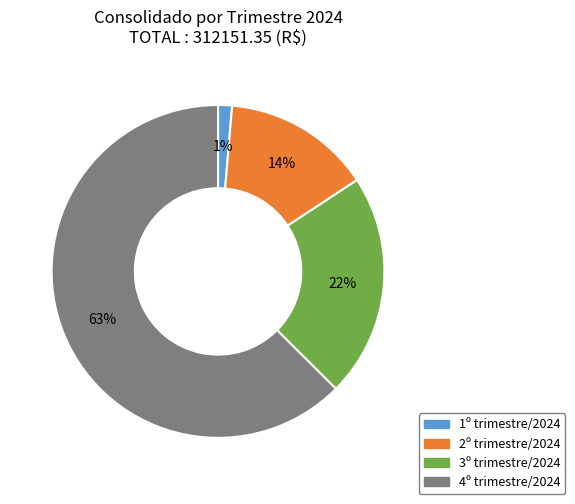

To the nearest percent, what is the average slice percentage?

25%